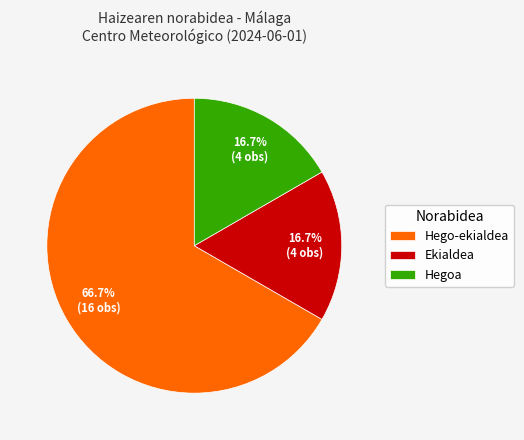

To the nearest percent, what is the combined percentage of Hego-ekialdea and Ekialdea?

83%